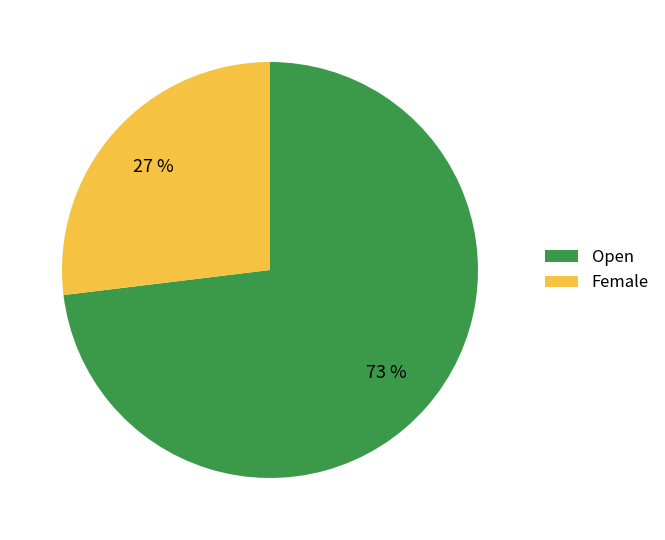

Is there a majority slice in this chart?

Yes